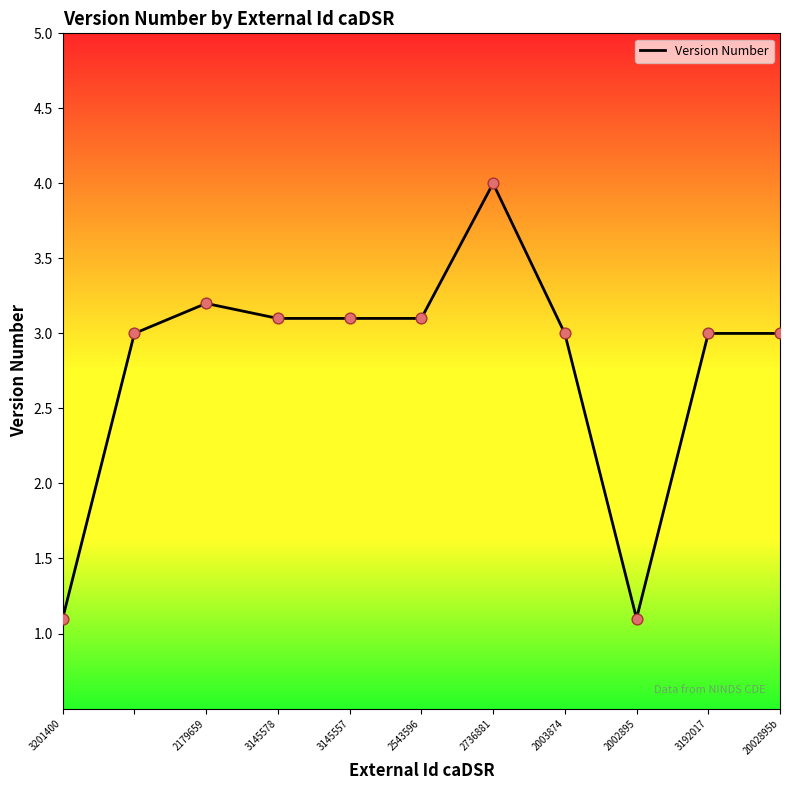

What is the maximum value shown in the chart?

4.0